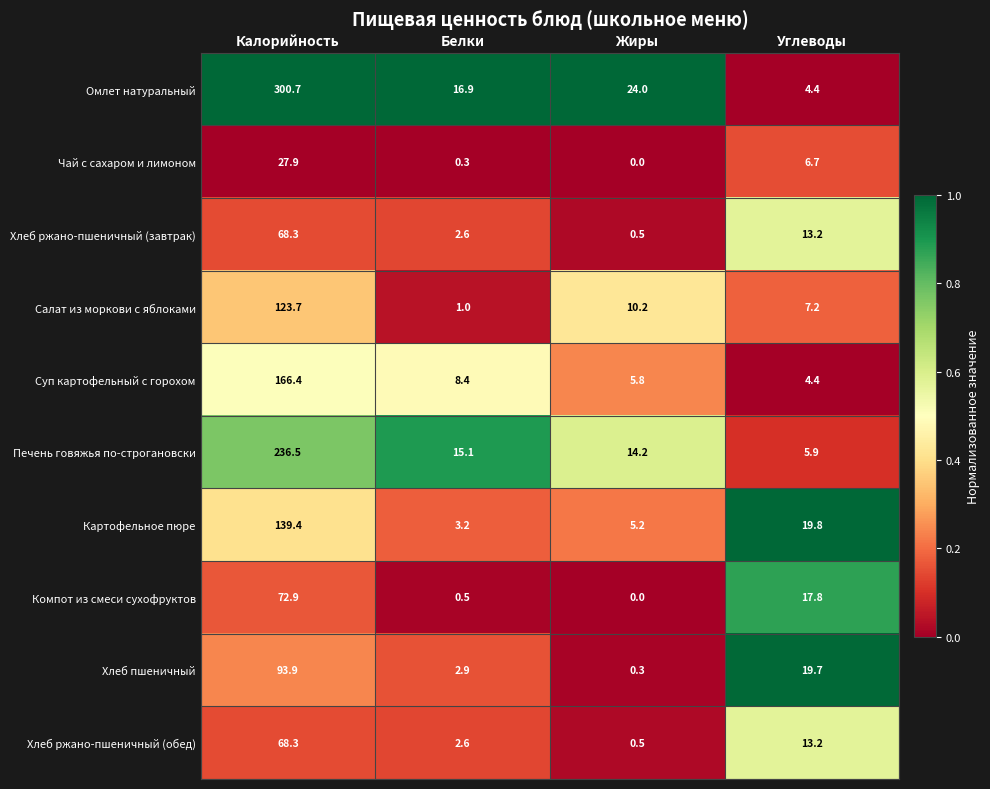

What is the approximate value of Хлеб пшеничный at Белки?

2.9